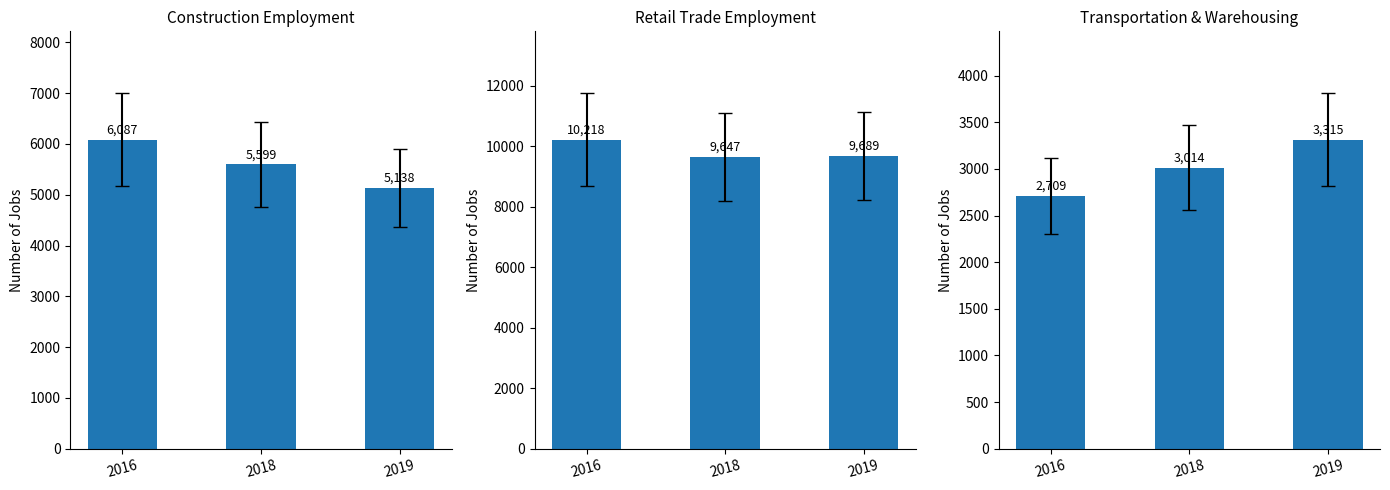

Which series has the largest total across all categories?

Retail trade